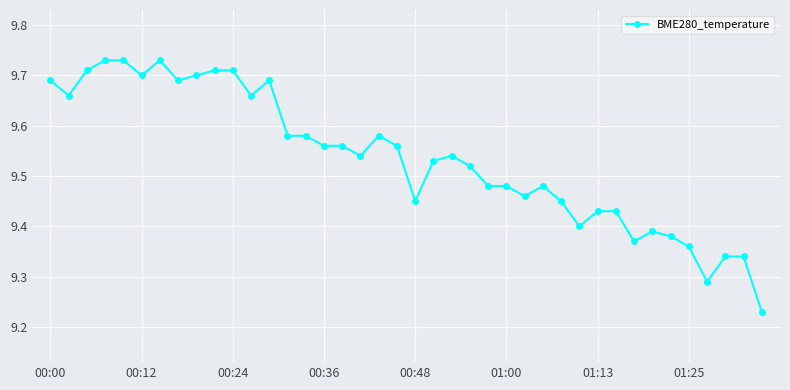

How many values are between 9 and 10?

40